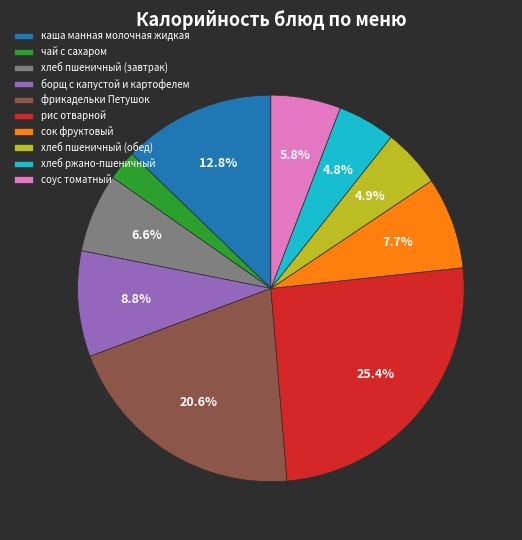

Is it true that каша манная молочная жидкая is 13% of the pie?

True